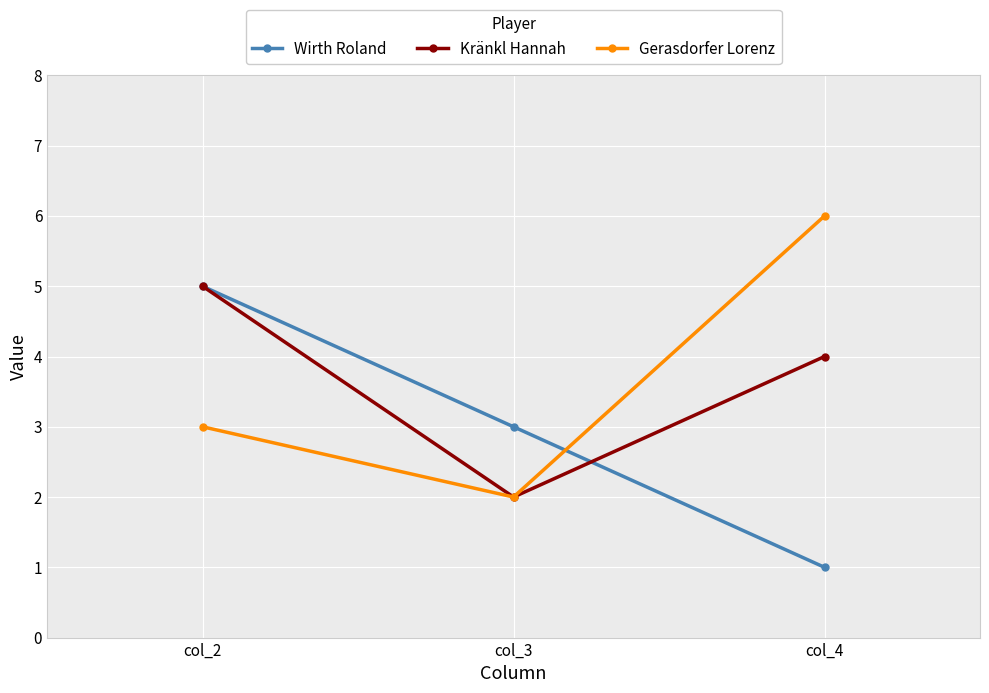

What are all the series names shown in the legend?

Wirth Roland, Kränkl Hannah, Gerasdorfer Lorenz